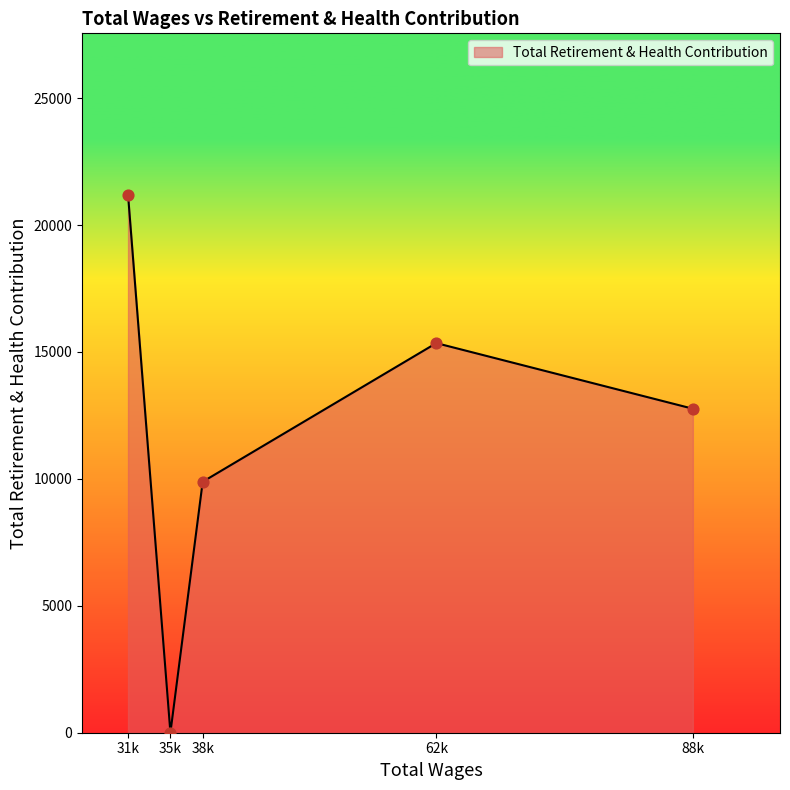

What is the change in value from 31k to 35k?

-21193